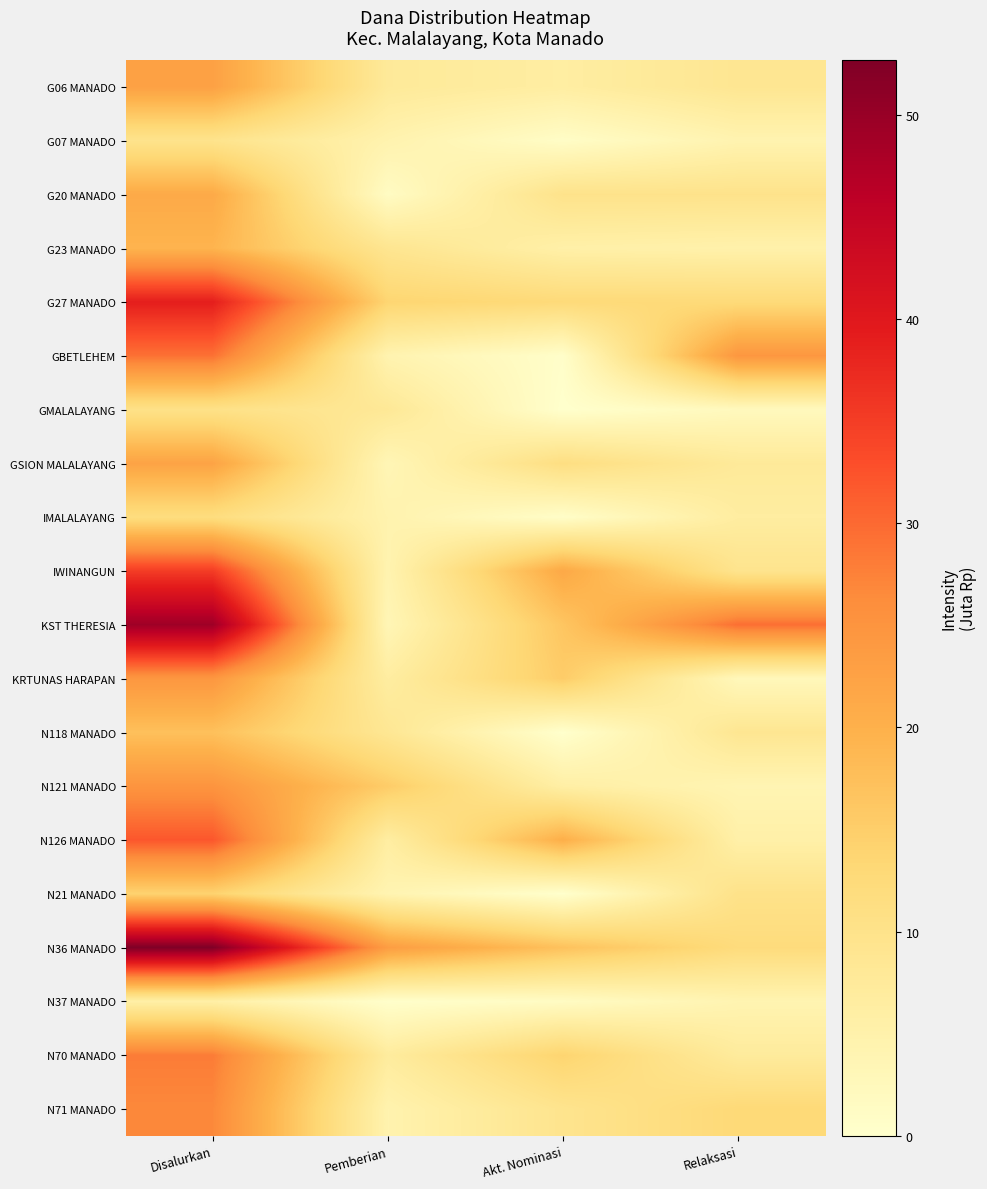

Reading left to right, list all the values displayed in this chart.

G06 MANADO: Disalurkan=22.7	Pemberian=7.7	Akt. Nominasi=6.3	Relaksasi=8.8
G07 MANADO: Disalurkan=9.7	Pemberian=4.5	Akt. Nominasi=0.9	Relaksasi=4.3
G20 MANADO: Disalurkan=21.1	Pemberian=1.4	Akt. Nominasi=9.9	Relaksasi=9.9
G23 MANADO: Disalurkan=19.4	Pemberian=9.0	Akt. Nominasi=5.4	Relaksasi=5.0
G27 MANADO: Disalurkan=38.9	Pemberian=13.7	Akt. Nominasi=12.6	Relaksasi=12.6
GBETLEHEM: Disalurkan=29.2	Pemberian=4.3	Akt. Nominasi=0.5	Relaksasi=24.5
GMALALAYANG: Disalurkan=10.3	Pemberian=8.1	Akt. Nominasi=0.0	Relaksasi=2.2
GSION MALALAYANG: Disalurkan=22.3	Pemberian=3.4	Akt. Nominasi=11.2	Relaksasi=7.7
IMALALAYANG: Disalurkan=11.7	Pemberian=4.5	Akt. Nominasi=0.7	Relaksasi=6.5
IWINANGUN: Disalurkan=35.1	Pemberian=4.3	Akt. Nominasi=21.4	Relaksasi=9.4
KST THERESIA: Disalurkan=49.3	Pemberian=3.4	Akt. Nominasi=16.4	Relaksasi=29.5
KRTUNAS HARAPAN: Disalurkan=24.5	Pemberian=6.5	Akt. Nominasi=15.3	Relaksasi=2.7
N118 MANADO: Disalurkan=17.3	Pemberian=8.6	Akt. Nominasi=0.0	Relaksasi=8.8
N121 MANADO: Disalurkan=25.0	Pemberian=15.3	Akt. Nominasi=5.8	Relaksasi=3.8
N126 MANADO: Disalurkan=31.9	Pemberian=6.3	Akt. Nominasi=20.2	Relaksasi=5.4
N21 MANADO: Disalurkan=14.2	Pemberian=4.0	Akt. Nominasi=0.0	Relaksasi=10.1
N36 MANADO: Disalurkan=52.6	Pemberian=23.4	Akt. Nominasi=17.1	Relaksasi=12.2
N37 MANADO: Disalurkan=5.6	Pemberian=0.2	Akt. Nominasi=1.4	Relaksasi=4.0
N70 MANADO: Disalurkan=28.1	Pemberian=7.0	Akt. Nominasi=13.9	Relaksasi=7.2
N71 MANADO: Disalurkan=26.8	Pemberian=4.5	Akt. Nominasi=9.4	Relaksasi=12.8